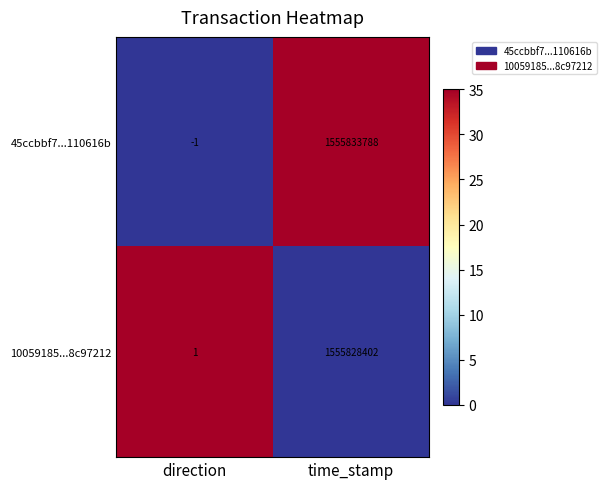

Is the value of 45ccbbf7...110616b at direction greater than the value of 10059185...8c97212 at time_stamp?

No